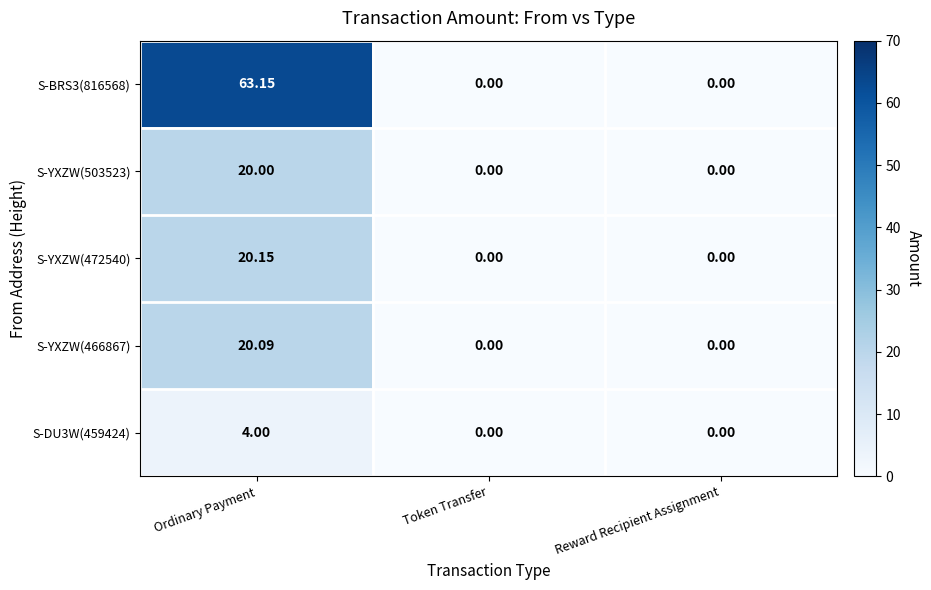

At which label does S-YXZW(472540) reach its peak?

Ordinary Payment